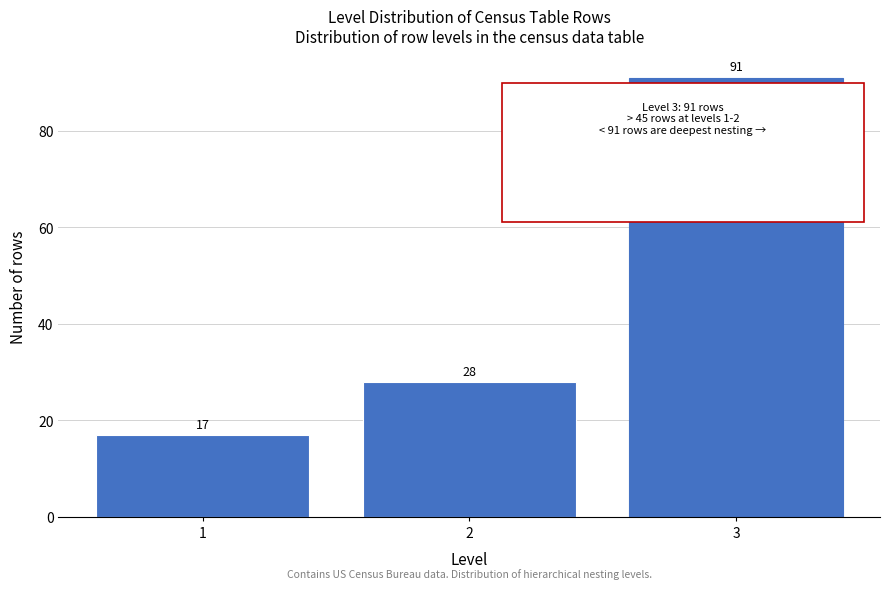

Reading left to right, what are all the values shown in this chart?

1=17	2=28	3=91